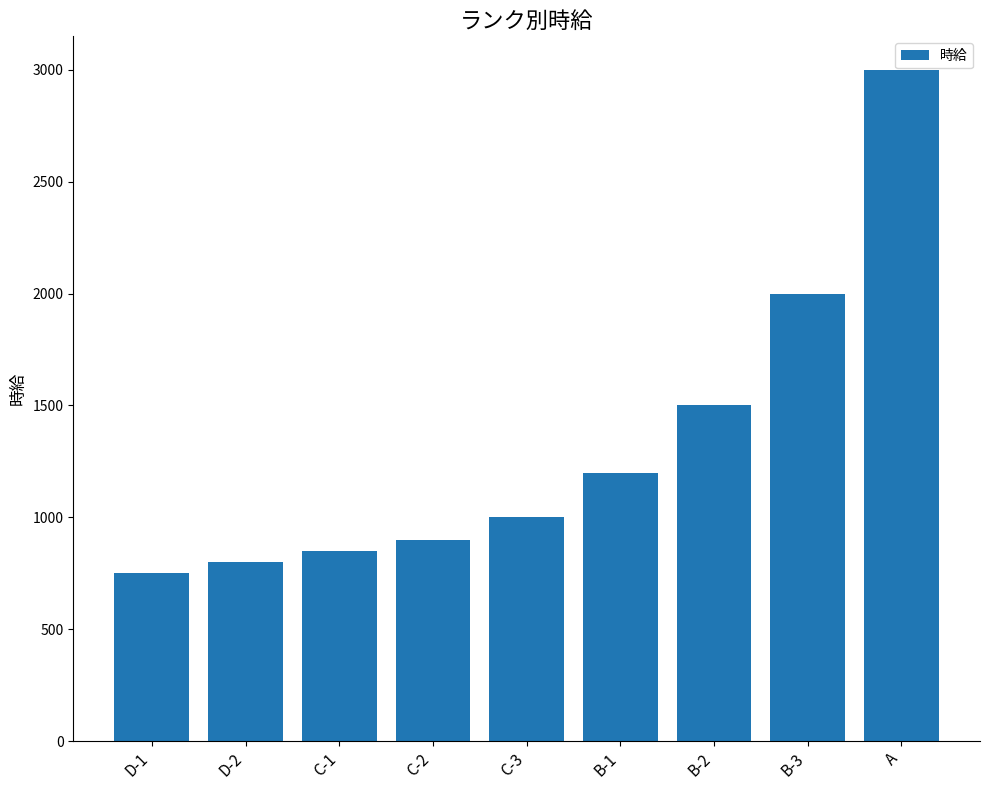

What value does the data have at C-2, to the nearest 50?

900